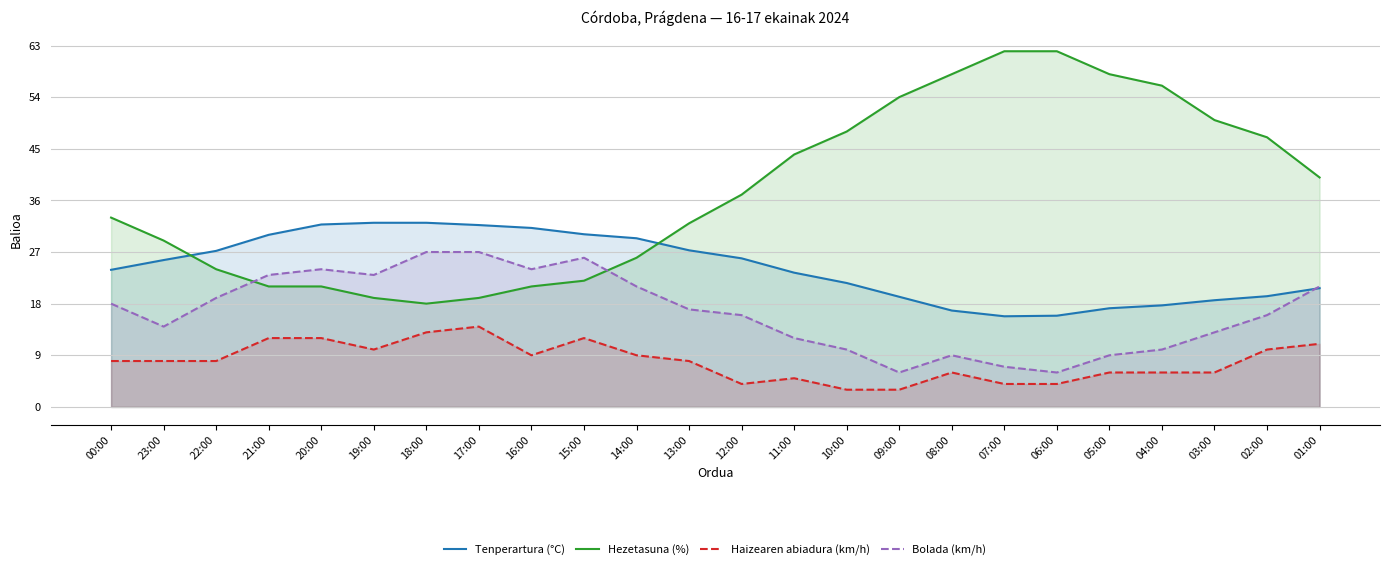

What are all the series names shown in the legend?

Tenperartura (°C), Hezetasuna (%), Haizearen abiadura (km/h), Bolada (km/h)